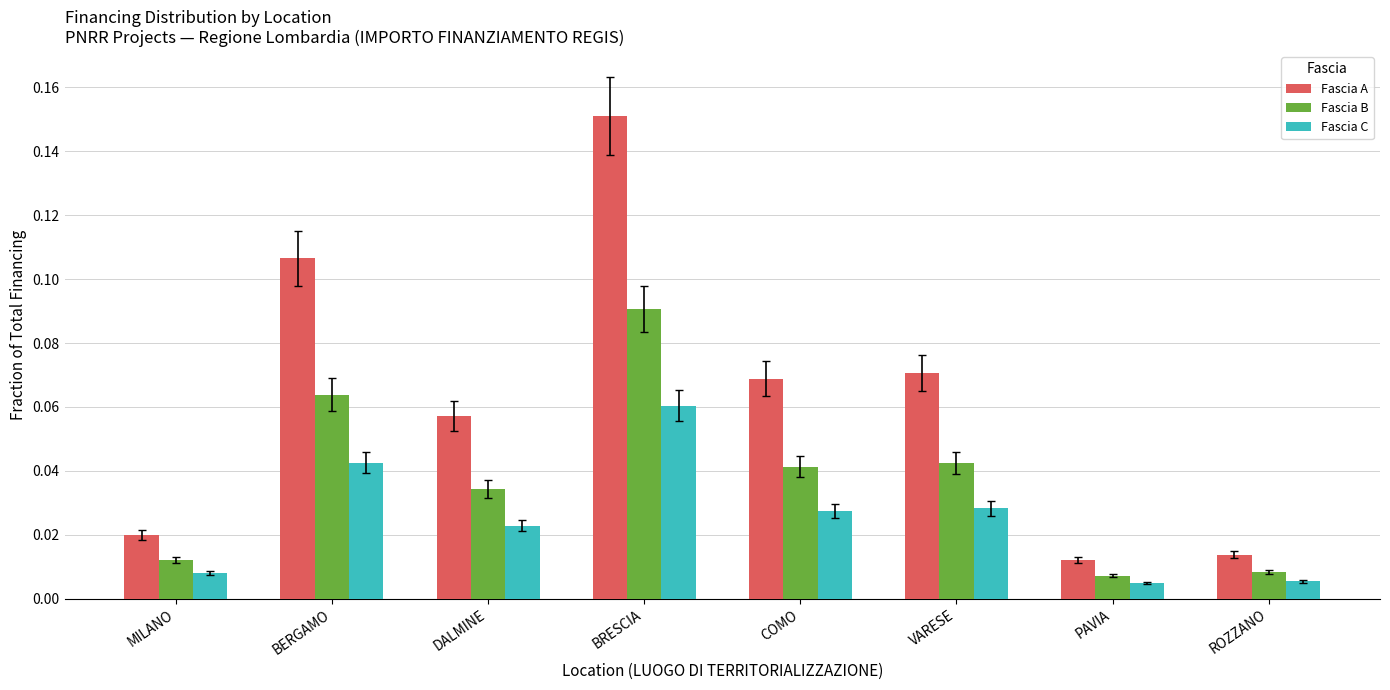

What is the sum of all Fascia A values?

0.5